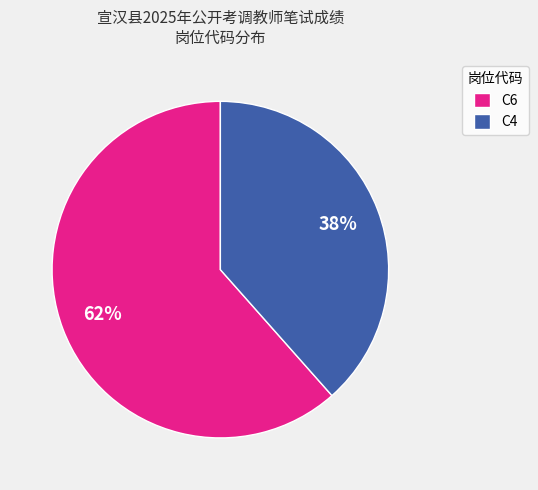

To the nearest percent, what is the average slice percentage?

50%